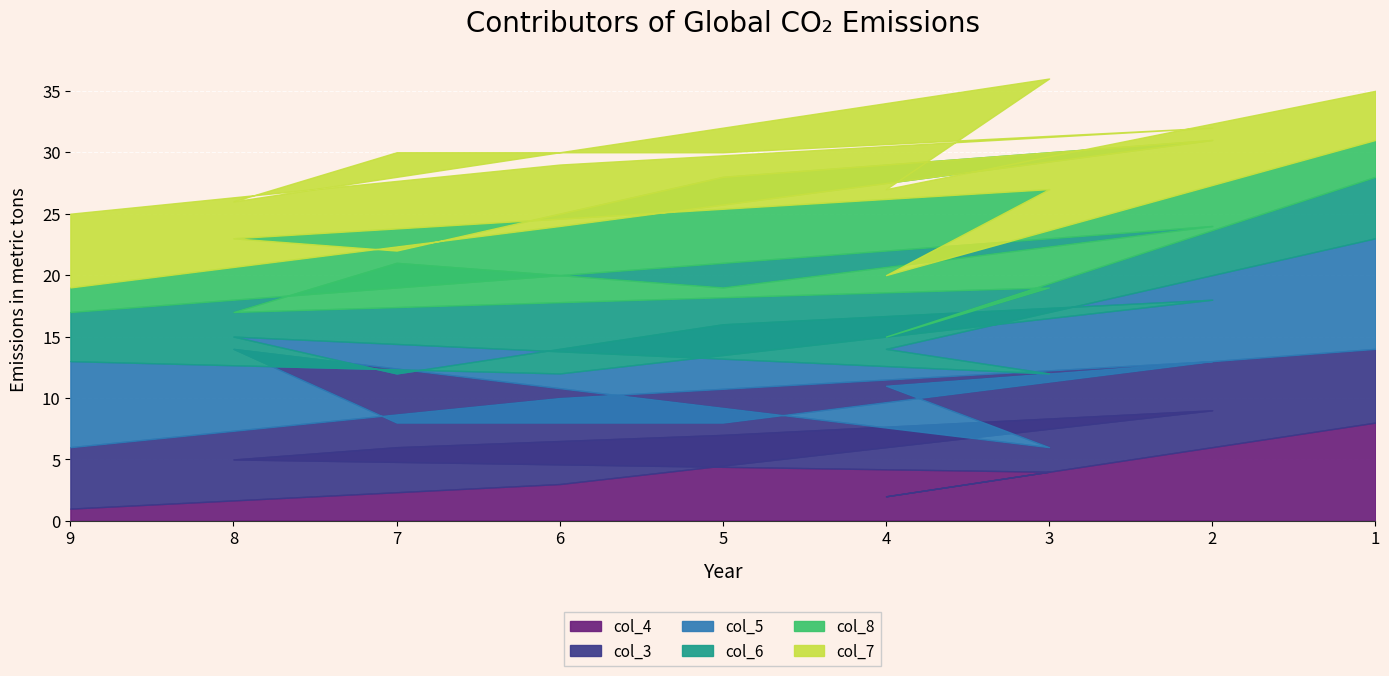

True or false: col_7 has a value of 5 at 3.

False